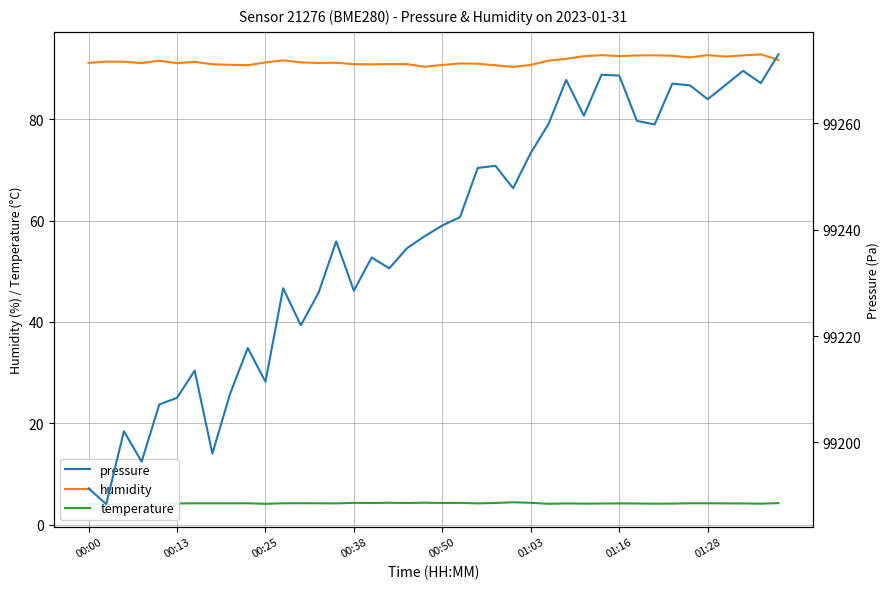

What is the difference between the maximum and minimum values in the humidity series?

2.5